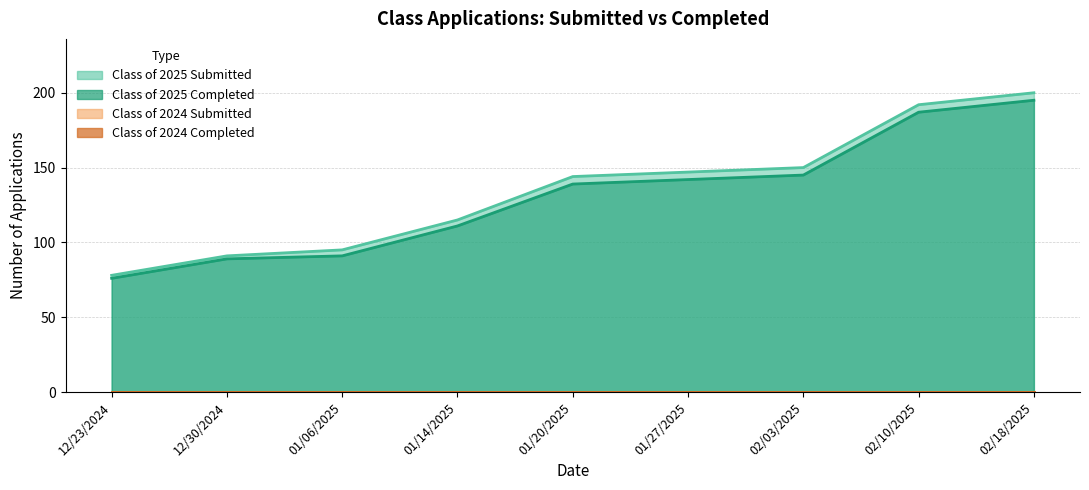

True or false: Class of 2025 Completed and Class of 2025 Submitted cross at least once.

False